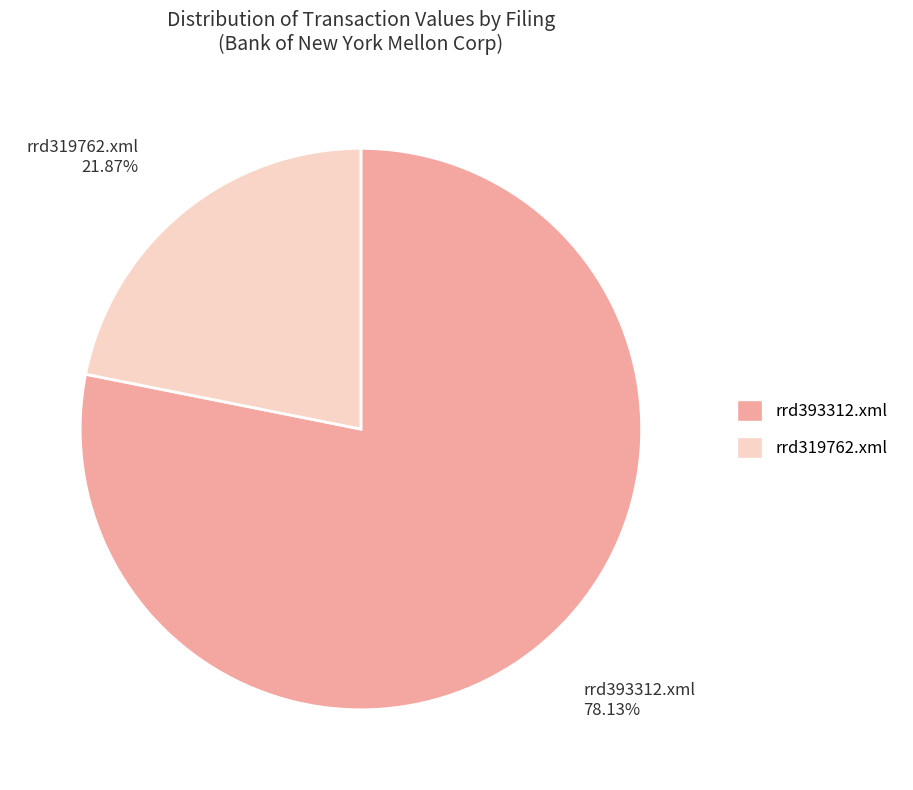

What percentage is the rrd319762.xml slice, to the nearest percent?

22%